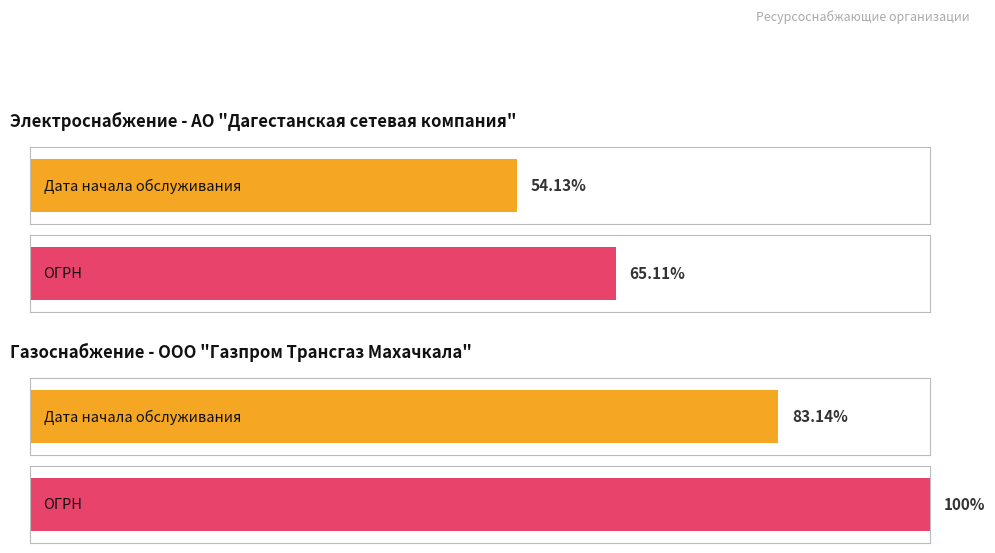

Rank the series by their maximum value, from highest to lowest.

Электроснабжение, Газоснабжение